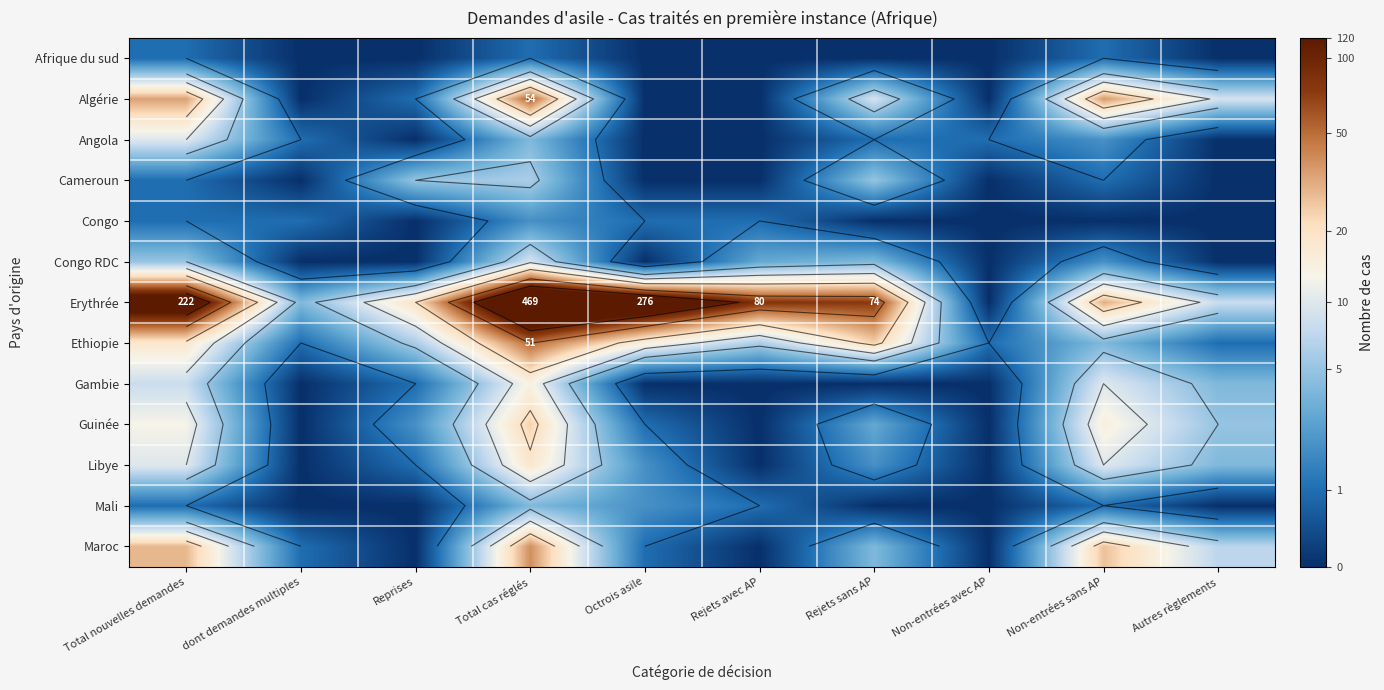

What is the maximum value for Afrique du sud?

0.7